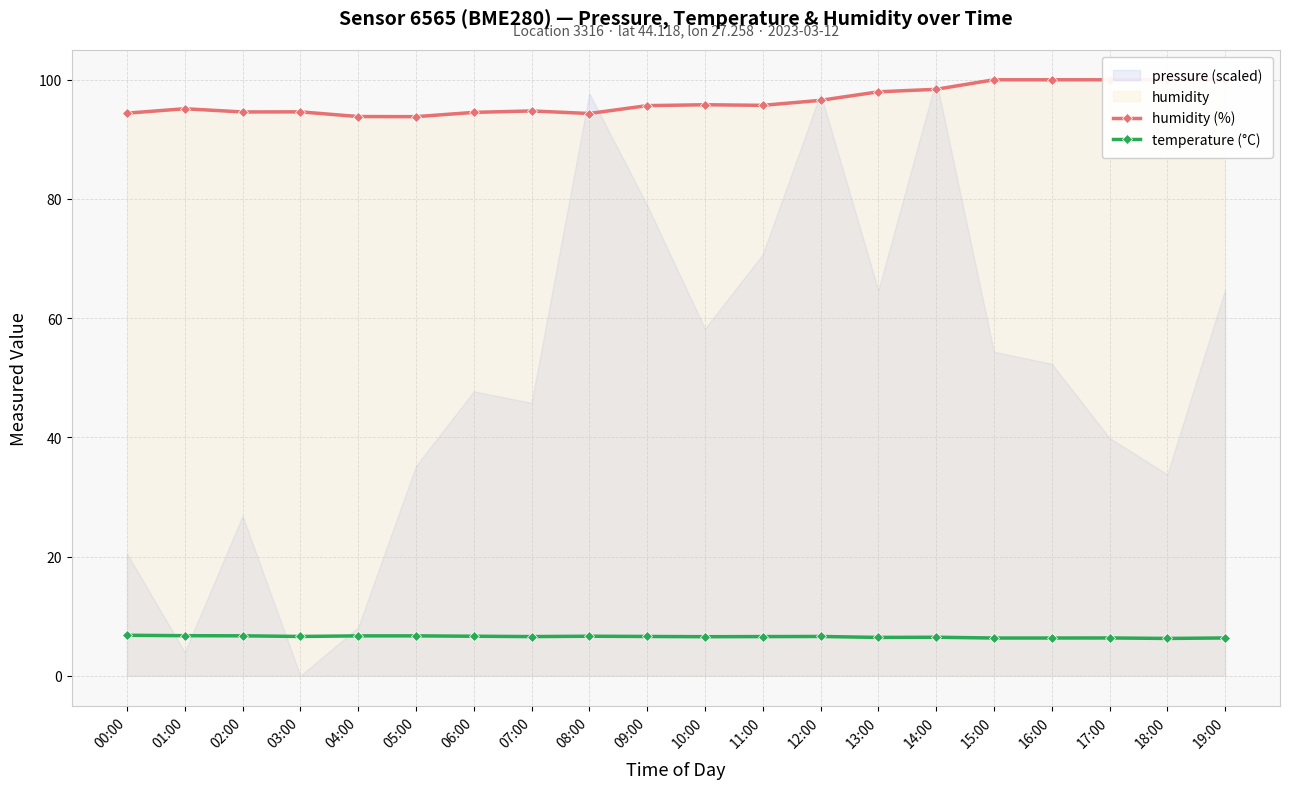

True or false: temperature (°C) and humidity (%) cross at least once.

False